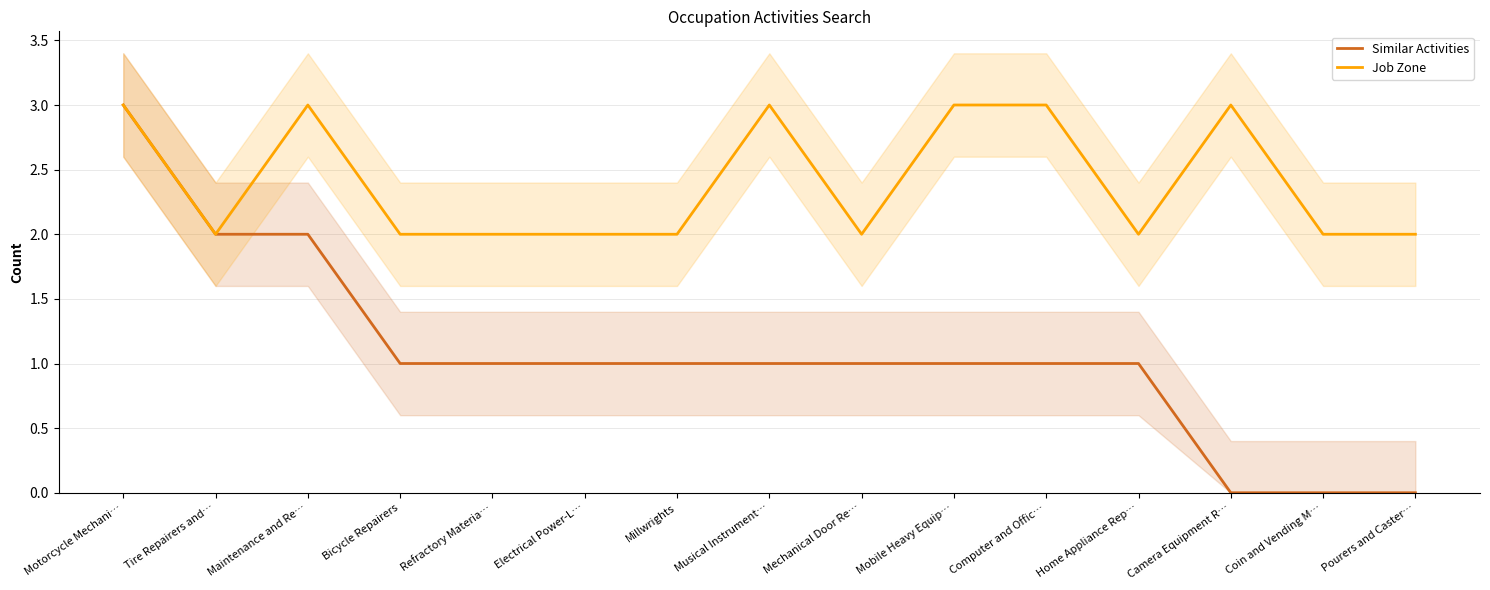

Reading right to left, list all the values displayed in this chart.

Similar Activities: Pourers and Caster…=0	Coin and Vending M…=0	Camera Equipment R…=0	Home Appliance Rep…=1	Computer and Offic…=1	Mobile Heavy Equip…=1	Mechanical Door Re…=1	Musical Instrument…=1	Millwrights=1	Electrical Power-L…=1	Refractory Materia…=1	Bicycle Repairers=1	Maintenance and Re…=2	Tire Repairers and…=2	Motorcycle Mechani…=3
Job Zone: Pourers and Caster…=2	Coin and Vending M…=2	Camera Equipment R…=3	Home Appliance Rep…=2	Computer and Offic…=3	Mobile Heavy Equip…=3	Mechanical Door Re…=2	Musical Instrument…=3	Millwrights=2	Electrical Power-L…=2	Refractory Materia…=2	Bicycle Repairers=2	Maintenance and Re…=3	Tire Repairers and…=2	Motorcycle Mechani…=3